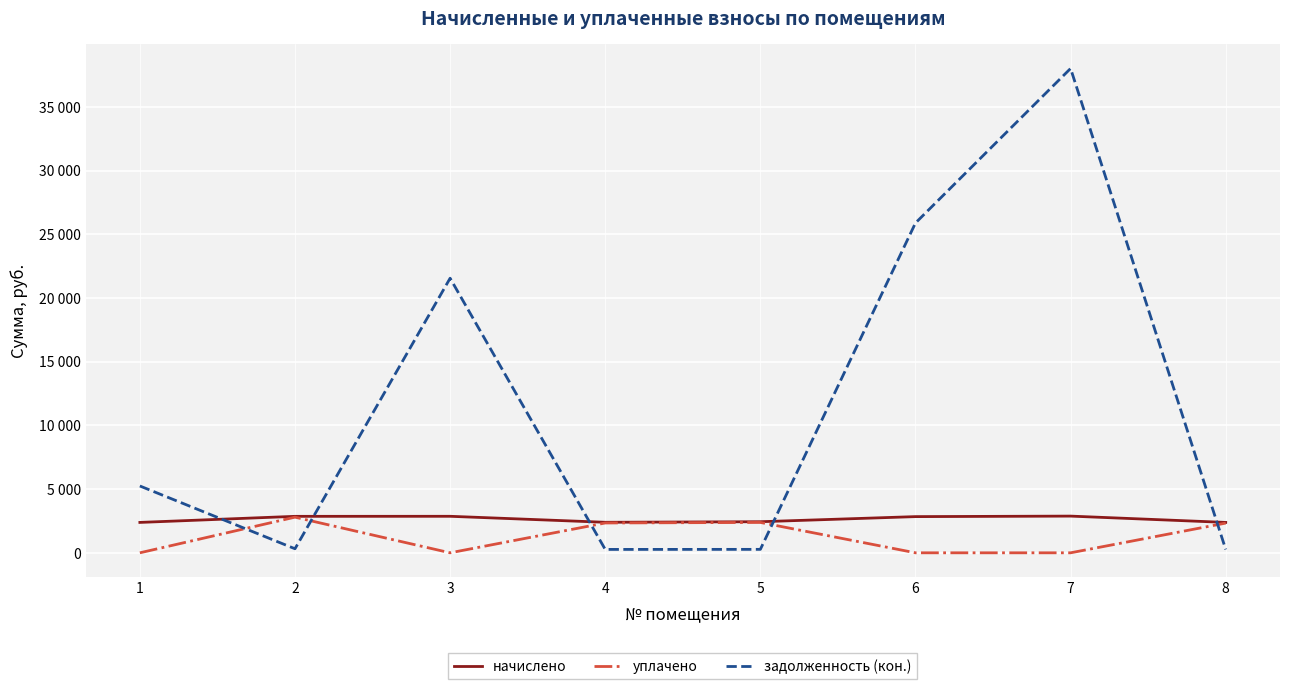

Is this an area chart (filled region under the line)?

No